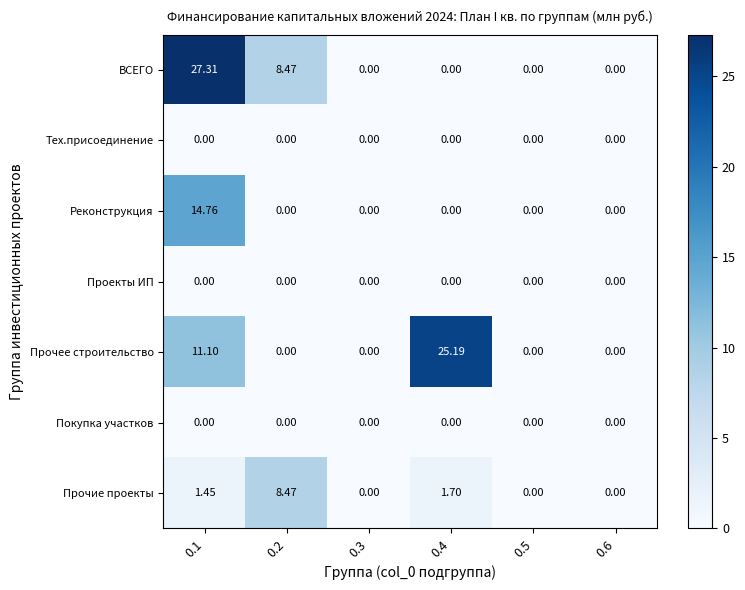

What is the difference between the highest and lowest values at 0.2?

8.5